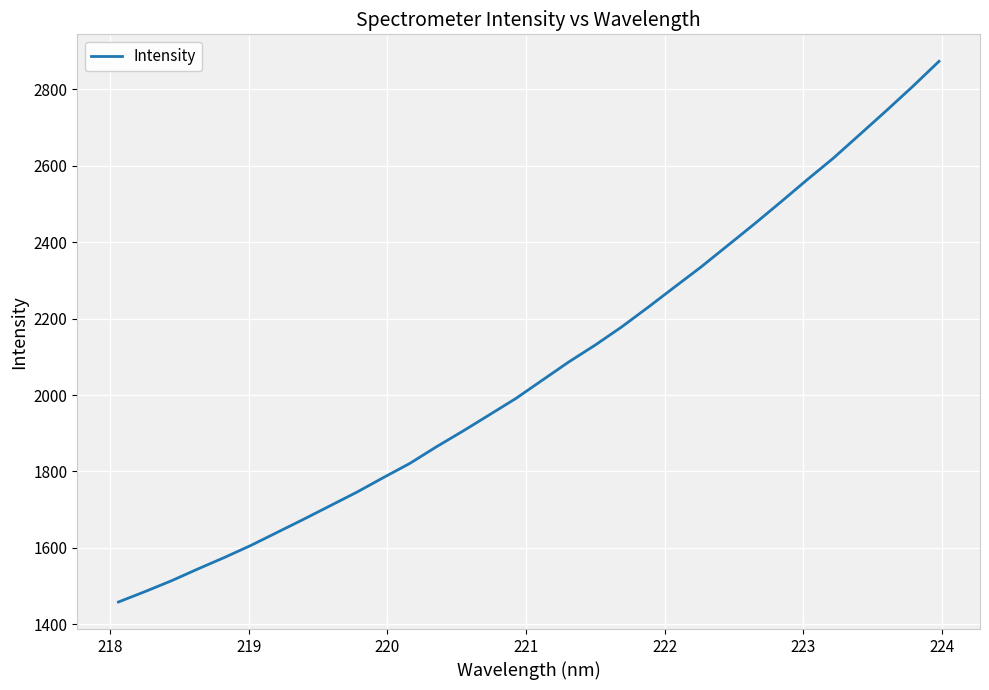

What is the maximum value shown in the chart?

2873.6